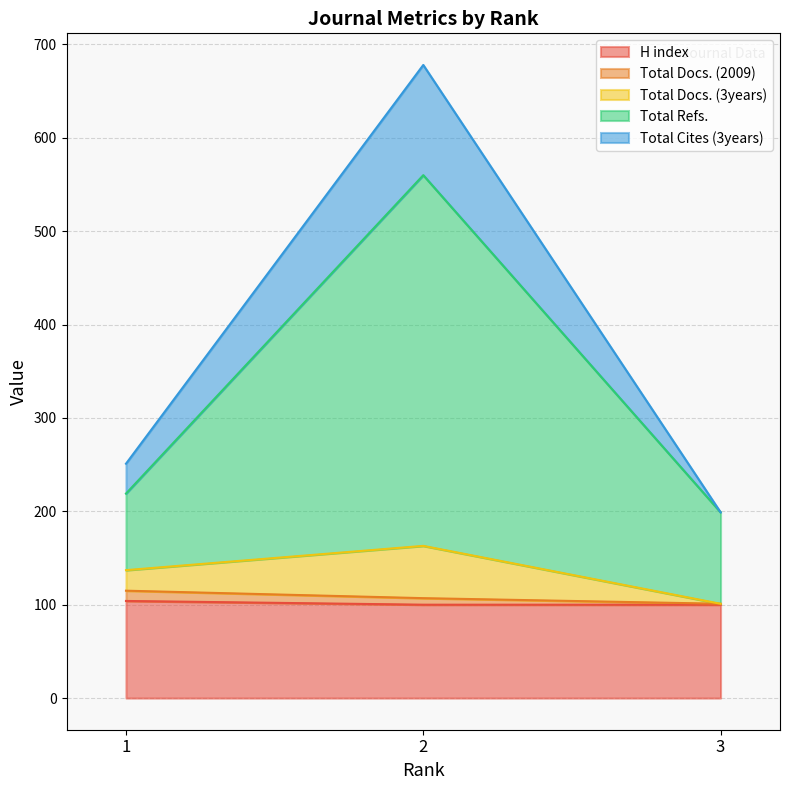

True or false: Total Docs. (2009) has a value of 101 at 3.

True